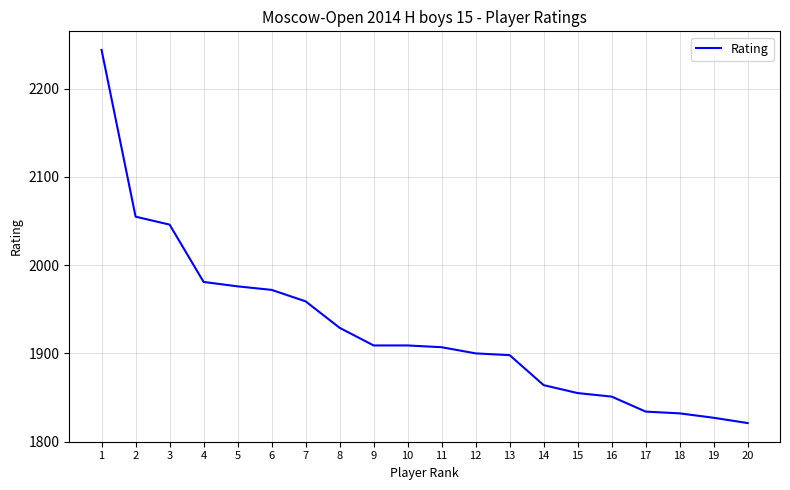

Reading left to right, list all the values displayed in this chart.

2244	2055	2046	1981	1976	1972	1959	1929	1909	1909	1907	1900	1898	1864	1855	1851	1834	1832	1827	1821